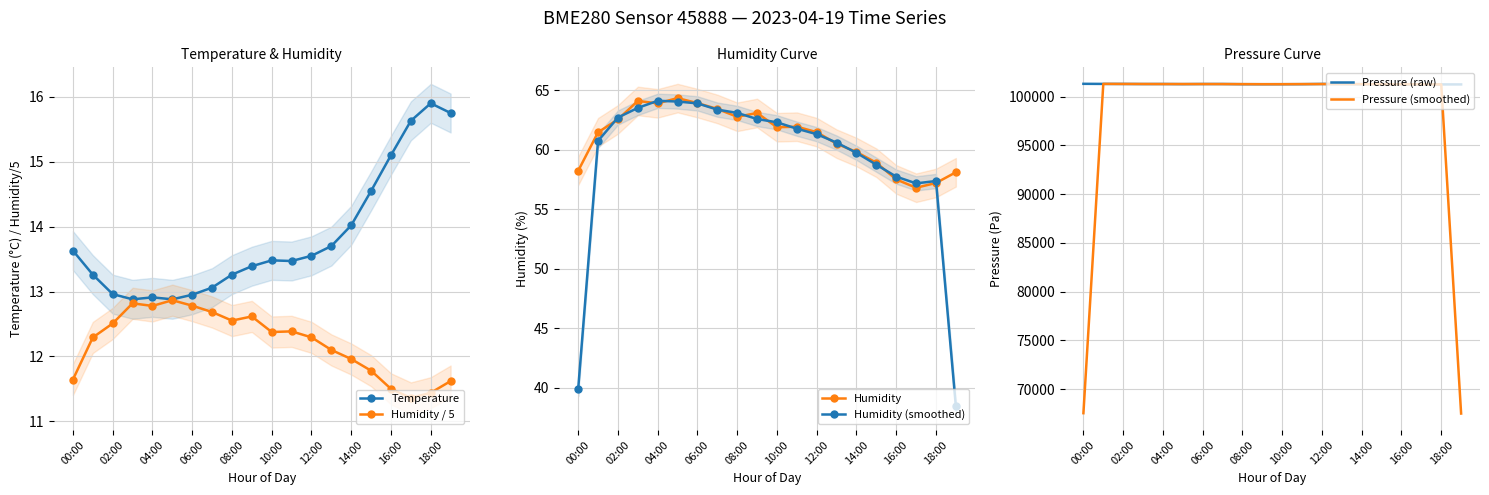

Is the value of Humidity at 04:00 greater than the value of Humidity (smoothed) at 16:00?

Yes